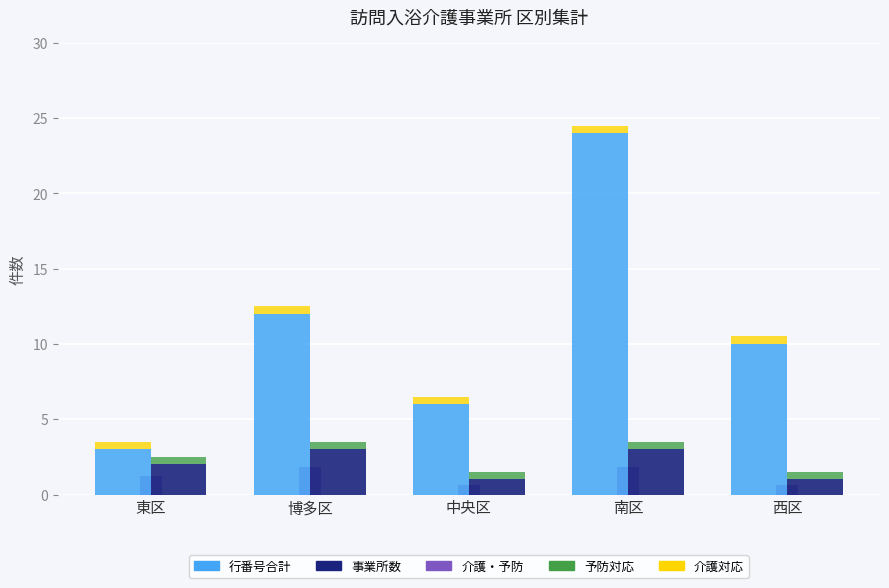

Which has a higher value, 中央区 or 東区?

中央区